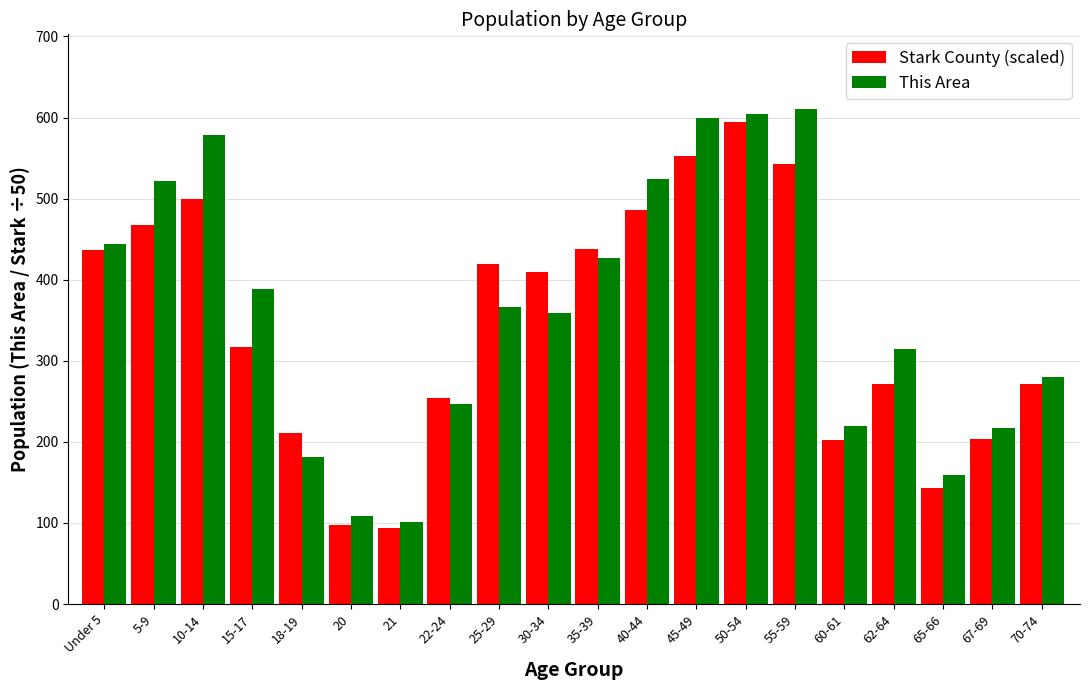

The value of This Area at 70-74 is 126.3. True or false?

False